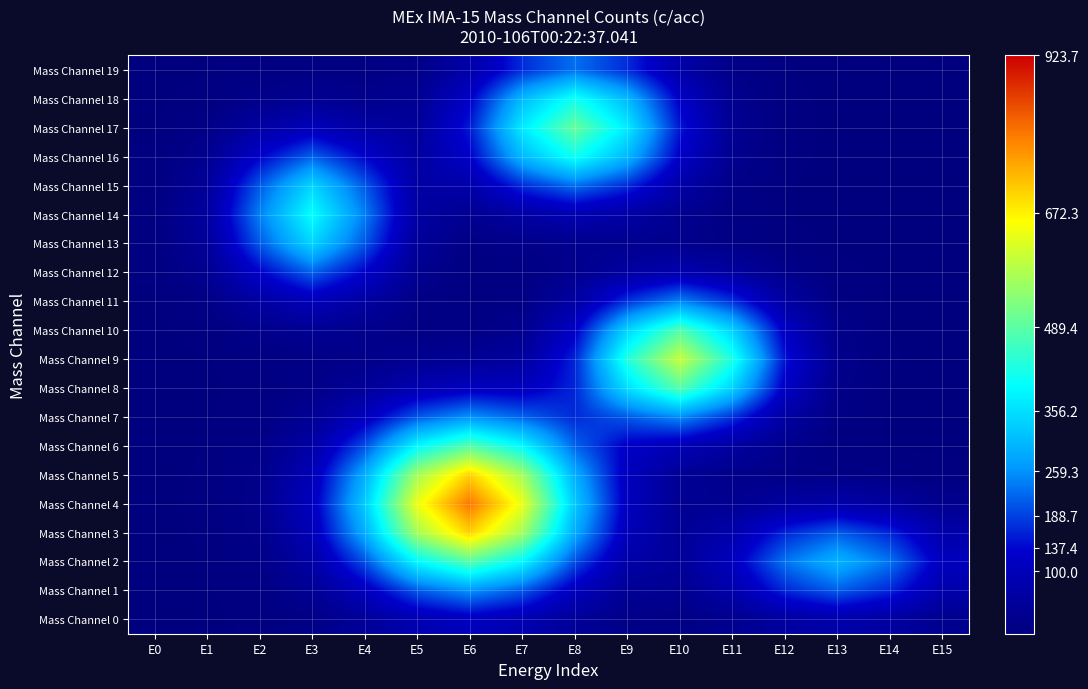

Reading left to right, what are all the values shown in this chart?

Mass Channel 0: E0=0.0	E1=0.4	E2=3.1	E3=14.7	E4=44.5	E5=86.7	E6=108.3	E7=86.7	E8=44.6	E9=15.9	E10=10.6	E11=27.4	E12=58.0	E13=74.8	E14=58.0	E15=27.0
Mass Channel 1: E0=0.1	E1=1.0	E2=7.4	E3=35.1	E4=106.8	E5=208.0	E6=259.7	E7=208.0	E8=107.1	E9=38.7	E10=28.8	E11=77.4	E12=164.3	E13=212.0	E14=164.3	E15=76.4
Mass Channel 2: E0=0.2	E1=1.9	E2=13.9	E3=65.7	E4=199.5	E5=388.5	E6=485.2	E7=388.6	E8=200.0	E9=70.7	E10=44.1	E11=110.0	E12=232.6	E13=300.0	E14=232.5	E15=108.1
Mass Channel 3: E0=0.2	E1=2.7	E2=20.2	E3=95.5	E4=290.2	E5=565.3	E6=706.0	E7=565.3	E8=290.7	E9=99.3	E10=41.7	E11=79.3	E12=164.5	E13=212.0	E14=164.3	E15=76.4
Mass Channel 4: E0=0.3	E1=3.1	E2=22.9	E3=108.3	E4=328.9	E5=640.6	E6=800.0	E7=640.7	E8=329.6	E9=111.2	E10=32.7	E11=31.7	E12=58.8	E13=74.9	E14=58.0	E15=27.0
Mass Channel 5: E0=0.2	E1=2.7	E2=20.2	E3=95.5	E4=290.2	E5=565.3	E6=706.1	E7=566.1	E8=294.5	E9=107.9	E10=38.6	E11=19.6	E12=14.7	E13=13.9	E14=10.3	E15=4.8
Mass Channel 6: E0=0.2	E1=1.9	E2=13.9	E3=65.7	E4=199.5	E5=388.6	E6=485.5	E7=392.1	E8=219.7	E9=123.1	E10=95.2	E11=59.7	E12=21.3	E13=4.7	E14=1.2	E15=0.4
Mass Channel 7: E0=0.1	E1=1.0	E2=7.5	E3=35.4	E4=106.9	E5=208.0	E6=260.7	E7=218.8	E8=168.3	E9=209.5	E10=254.1	E11=175.3	E12=61.6	E13=10.9	E14=1.0	E15=0.1
Mass Channel 8: E0=0.1	E1=0.6	E2=4.0	E3=16.2	E4=45.5	E5=87.0	E6=110.1	E7=107.8	E8=164.3	E9=354.2	E10=483.5	E11=339.9	E12=119.8	E13=21.1	E14=1.9	E15=0.1
Mass Channel 9: E0=0.1	E1=1.3	E2=6.1	E3=13.2	E4=19.6	E5=29.4	E6=37.6	E7=54.5	E8=164.1	E9=428.7	E10=601.0	E11=424.1	E12=149.6	E13=26.4	E14=2.3	E15=0.1
Mass Channel 10: E0=0.4	E1=4.6	E2=20.8	E3=35.1	E4=24.2	E5=11.8	E6=11.1	E7=28.3	E8=123.5	E9=340.7	E10=480.7	E11=339.5	E12=119.8	E13=21.1	E14=1.9	E15=0.1
Mass Channel 11: E0=1.1	E1=13.5	E2=60.5	E3=100.0	E4=61.2	E5=15.0	E6=3.9	E7=12.6	E8=62.7	E9=174.9	E10=246.9	E11=174.3	E12=61.5	E13=10.8	E14=1.0	E15=0.0
Mass Channel 12: E0=2.4	E1=29.2	E2=130.9	E3=215.8	E4=131.0	E5=29.7	E6=4.1	E7=6.7	E8=24.1	E9=60.2	E10=82.4	E11=57.6	E12=20.3	E13=3.6	E14=0.3	E15=0.0
Mass Channel 13: E0=3.8	E1=46.4	E2=207.9	E3=342.8	E4=208.1	E5=48.0	E6=10.6	E7=17.2	E8=26.3	E9=28.5	E10=23.9	E11=13.6	E12=4.5	E13=0.8	E14=0.1	E15=0.0
Mass Channel 14: E0=4.4	E1=54.1	E2=242.6	E3=400.1	E4=243.4	E5=60.2	E6=30.9	E7=64.4	E8=86.8	E9=65.8	E10=28.7	E11=7.7	E12=1.3	E13=0.2	E14=0.0	E15=0.0
Mass Channel 15: E0=3.8	E1=46.4	E2=207.9	E3=342.9	E4=209.9	E5=62.4	E6=73.9	E7=170.4	E8=229.0	E9=170.4	E10=70.3	E11=16.1	E12=2.1	E13=0.1	E14=0.0	E15=0.0
Mass Channel 16: E0=2.4	E1=29.2	E2=130.9	E3=216.0	E4=134.5	E5=57.9	E6=128.3	E7=306.0	E8=411.3	E9=306.0	E10=126.0	E11=28.7	E12=3.6	E13=0.3	E14=0.0	E15=0.0
Mass Channel 17: E0=1.1	E1=13.5	E2=60.5	E3=100.0	E4=64.9	E5=48.4	E6=154.2	E7=372.0	E8=500.0	E9=371.9	E10=153.1	E11=34.9	E12=4.4	E13=0.3	E14=0.0	E15=0.0
Mass Channel 18: E0=0.4	E1=4.6	E2=20.5	E3=34.1	E4=24.2	E5=33.3	E6=126.3	E7=306.0	E8=411.3	E9=306.0	E10=125.9	E11=28.7	E12=3.6	E13=0.3	E14=0.0	E15=0.0
Mass Channel 19: E0=0.1	E1=1.1	E2=5.1	E3=8.6	E4=7.1	E5=17.1	E6=70.2	E7=170.3	E8=228.9	E9=170.3	E10=70.1	E11=16.0	E12=2.0	E13=0.1	E14=0.0	E15=0.0